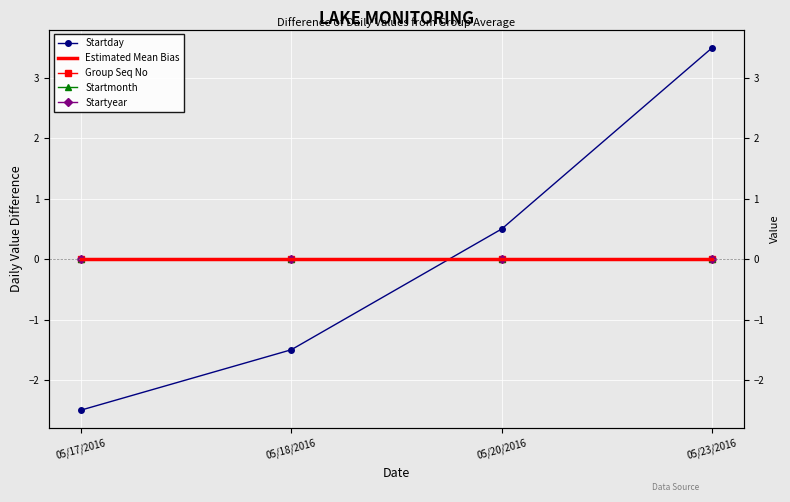

How many distinct data groups are displayed?

5